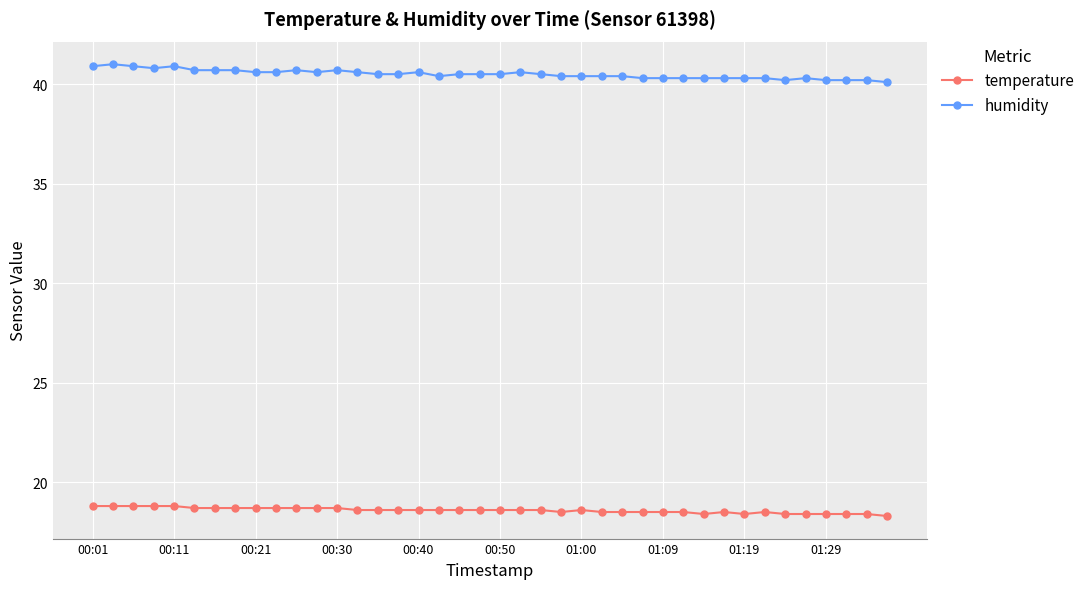

How many series are shown in this chart?

2